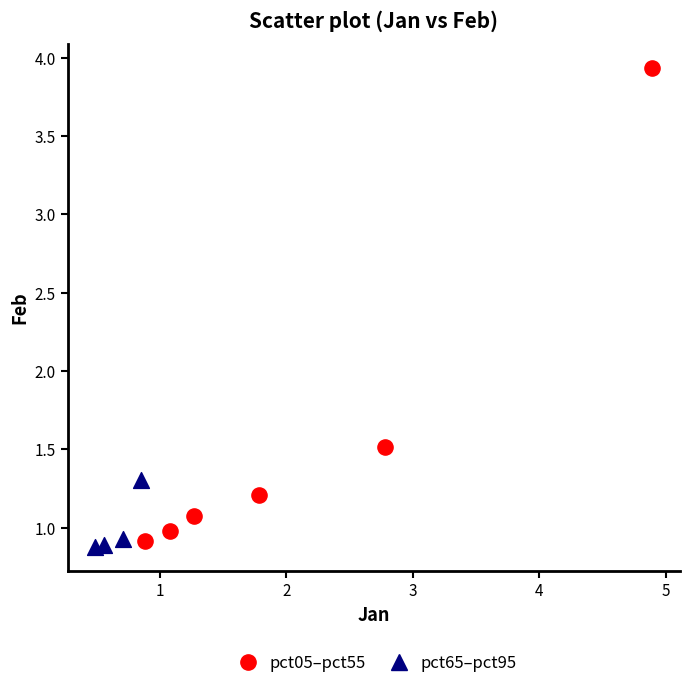

Which series contains the highest Y value?

pct05–pct55